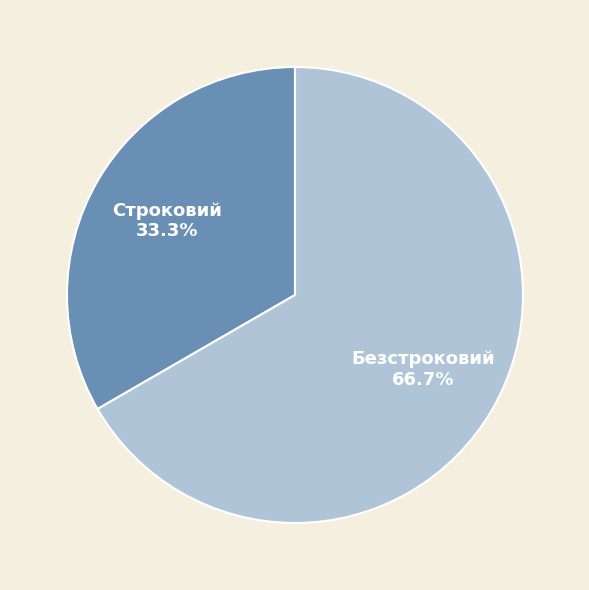

How many segments does this pie chart have?

2